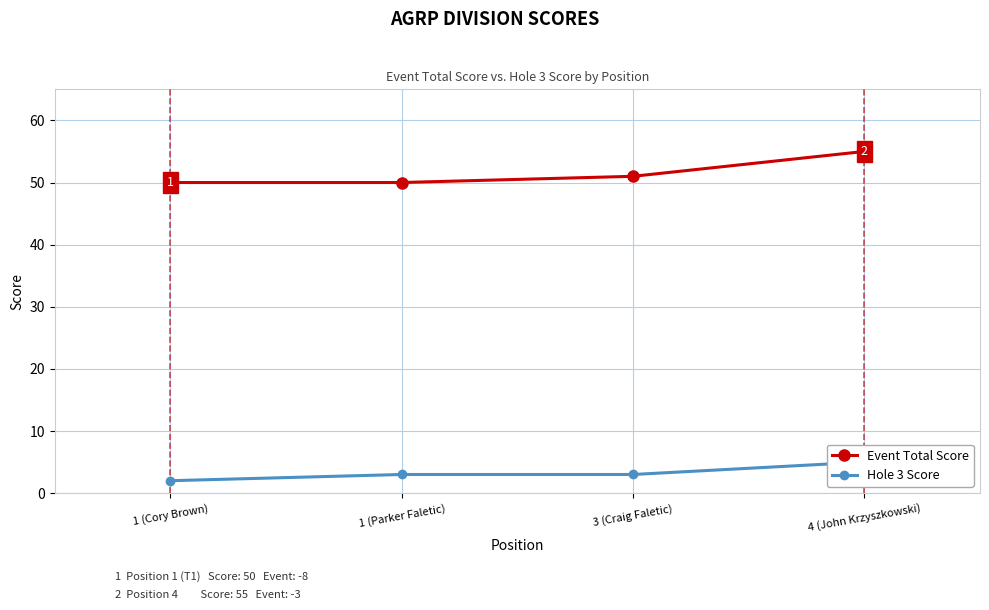

The Event Total Score series shows 50 at 1 (Parker Faletic). True or false?

True